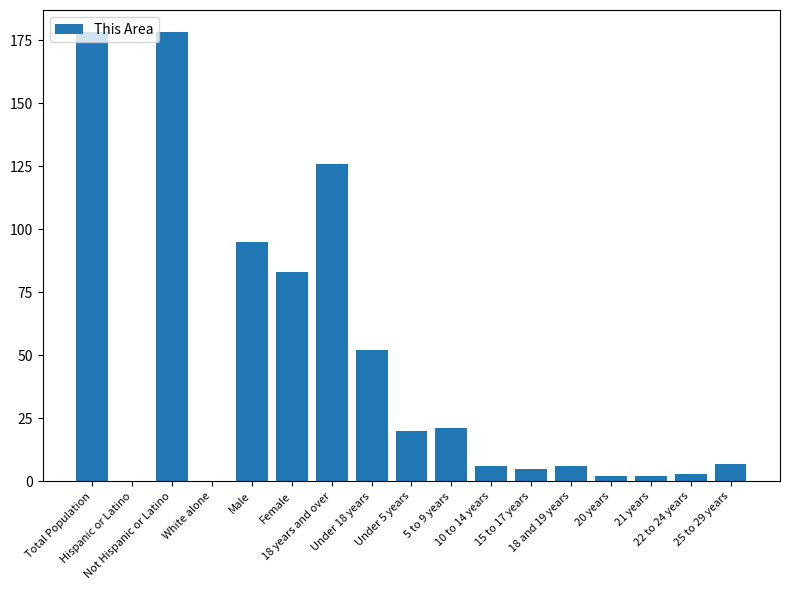

The chart shows a value of 3 at 22 to 24 years. True or false?

True